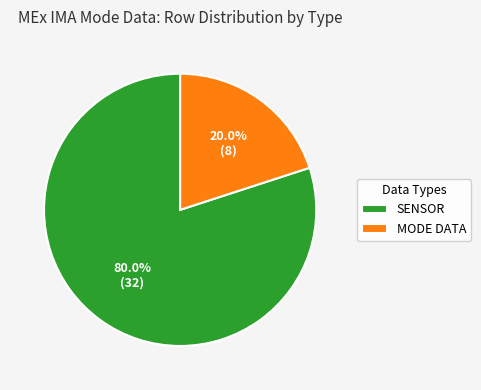

Which category has the smallest portion of the pie?

MODE DATA